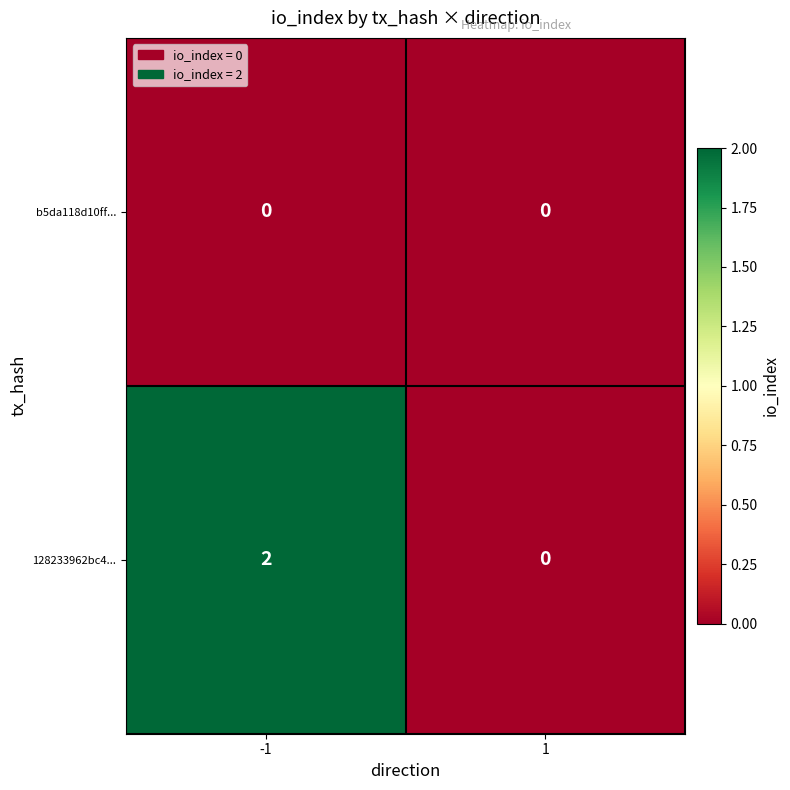

List the series in order of their peak value, lowest first.

b5da118d10ff..., 128233962bc4...